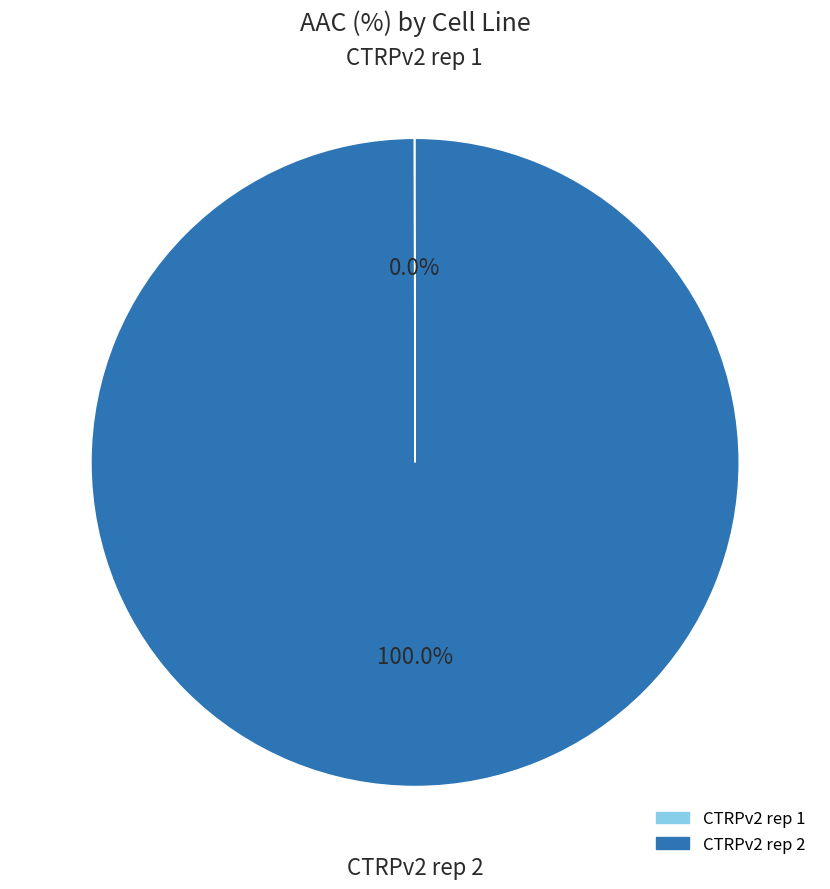

What is the largest slice in the pie chart?

CTRPv2 rep 2